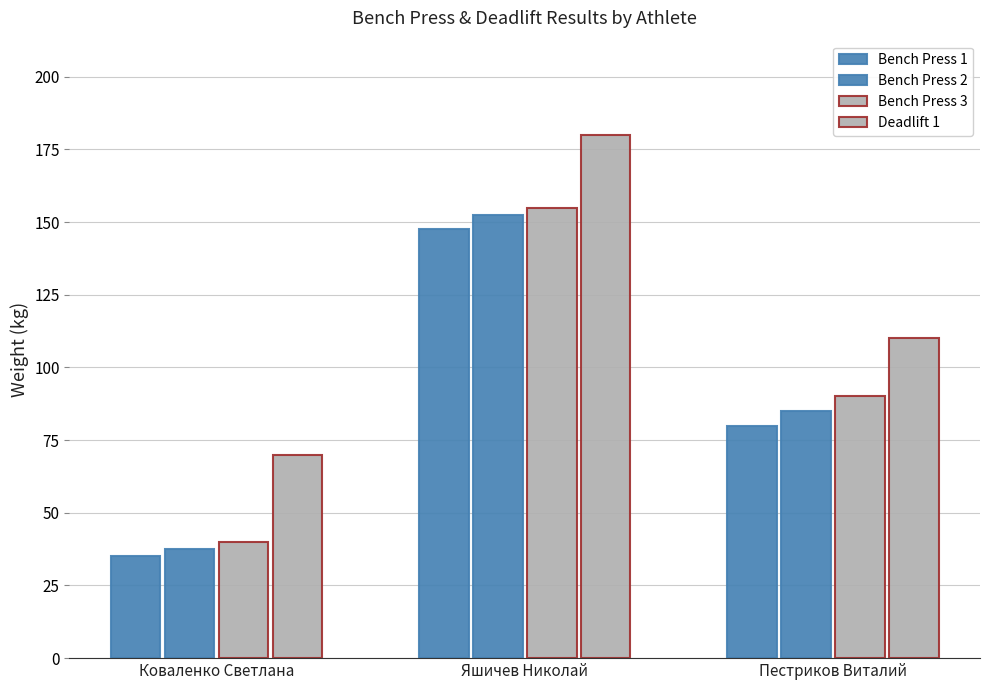

How many values in the Bench Press 2 series are below 85?

1